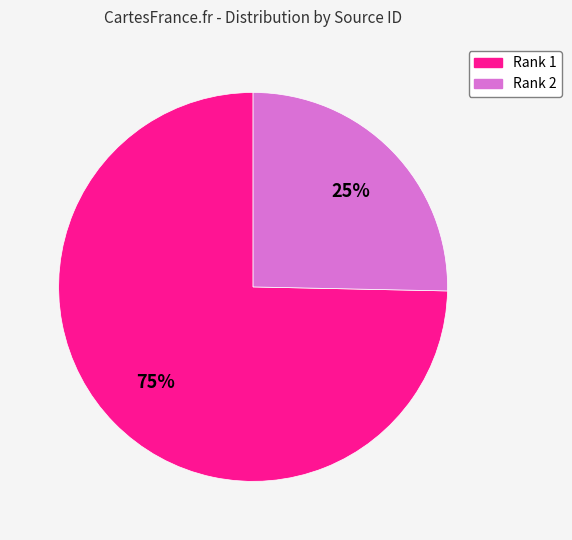

Which category has the smallest portion of the pie?

Rank 2